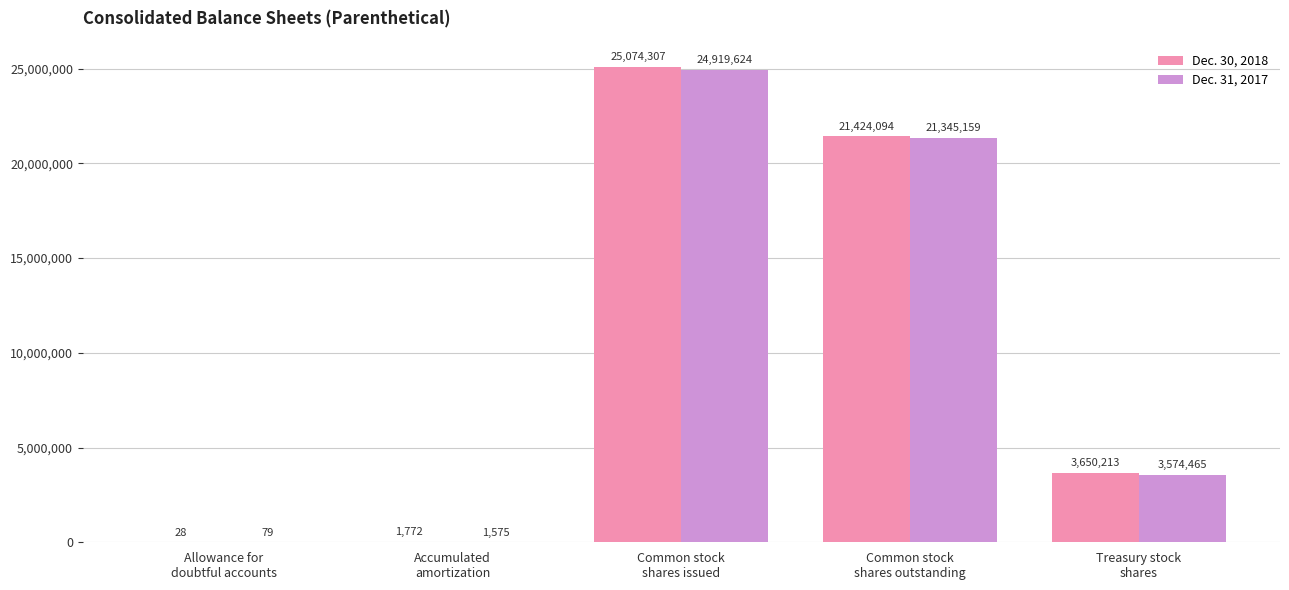

What is the greatest value displayed?

25074307